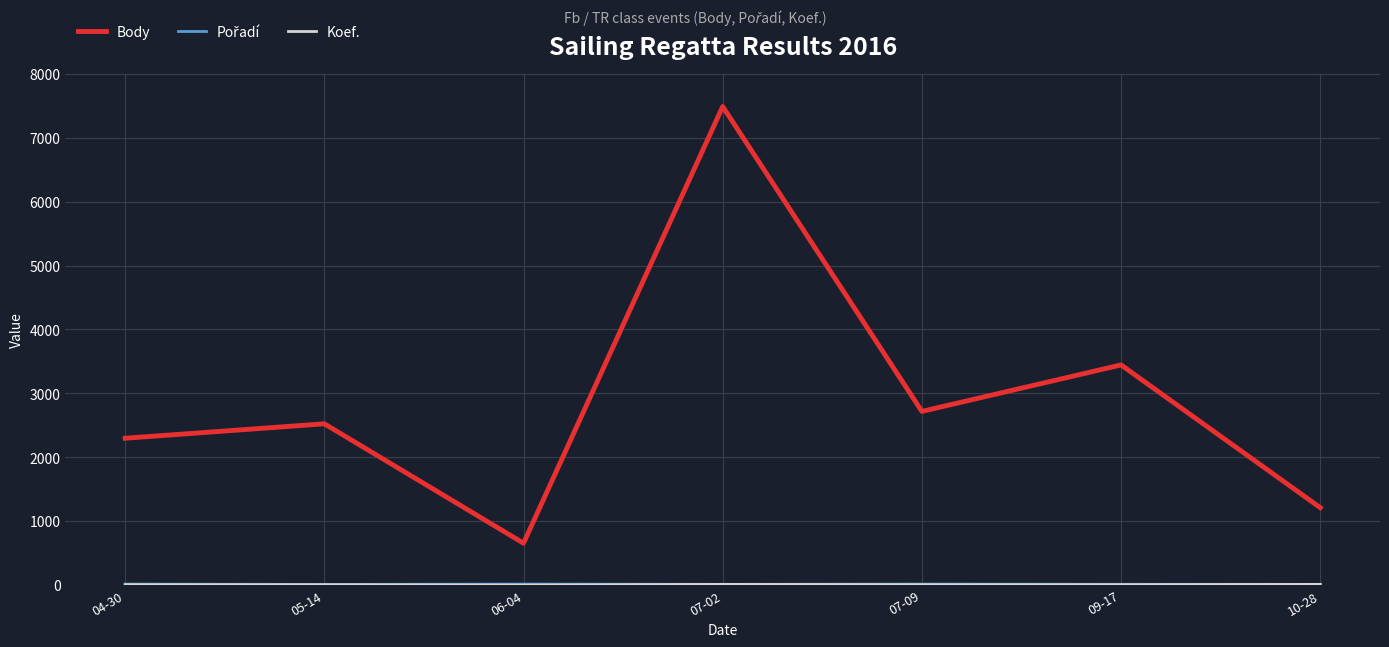

Which series has the widest spread of values?

Body